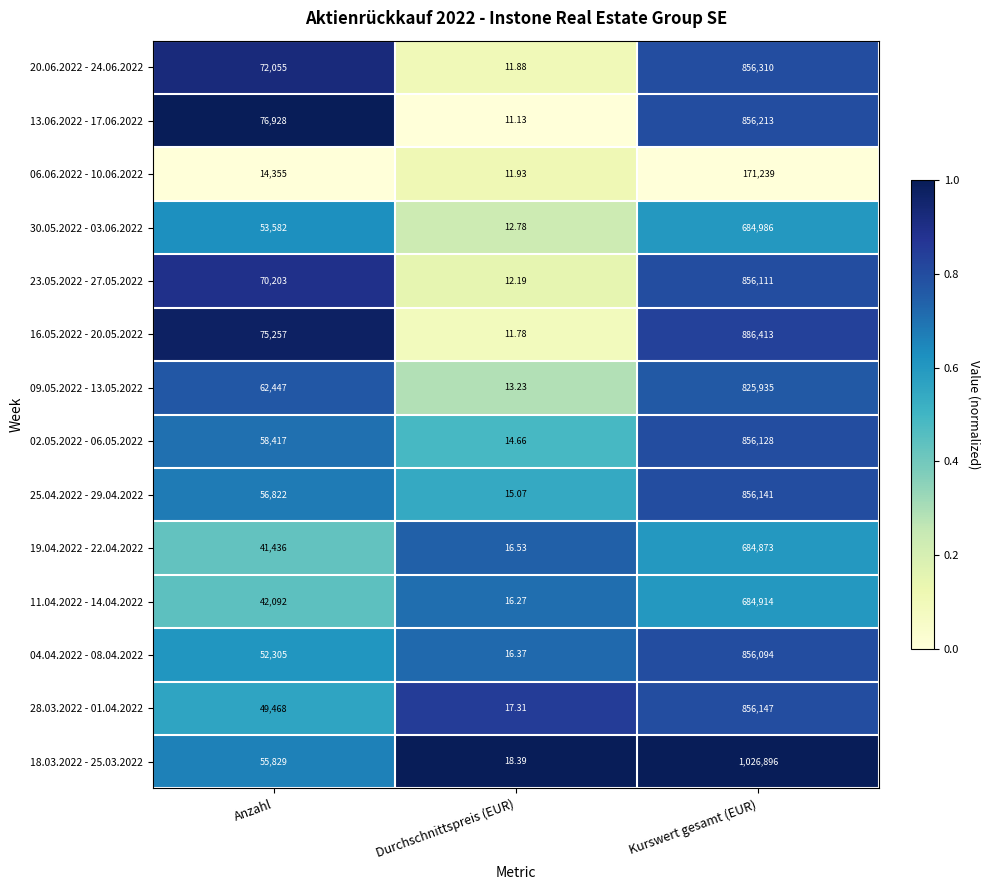

Is the value of 16.05.2022 - 20.05.2022 at Anzahl greater than the value of 04.04.2022 - 08.04.2022 at Durchschnittspreis (EUR)?

Yes